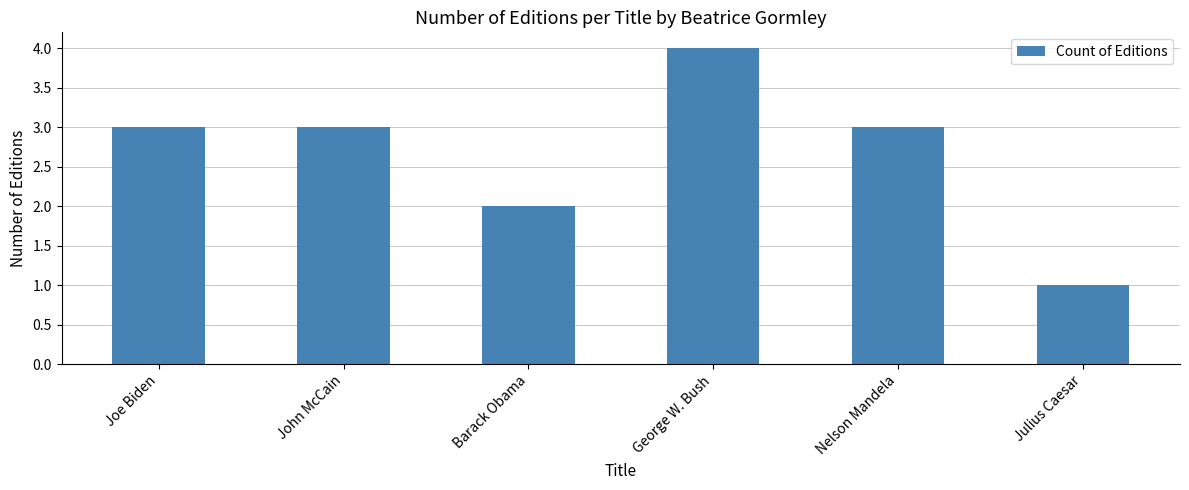

What is the value of the 6th bar from the left?

1